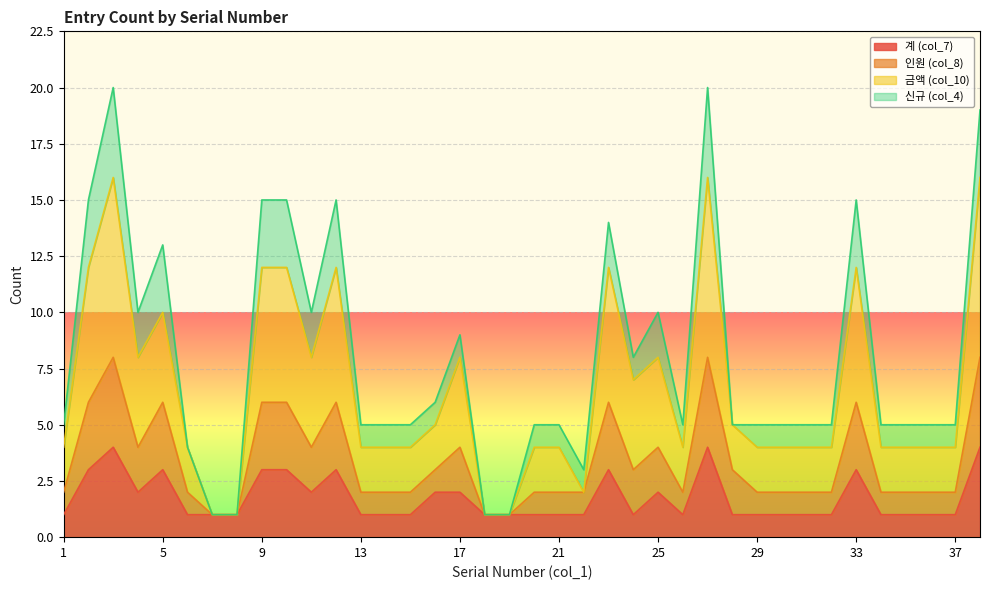

What are all the series names shown in the legend?

계 (col_7), 인원 (col_8), 금액 (col_10), 신규 (col_4)